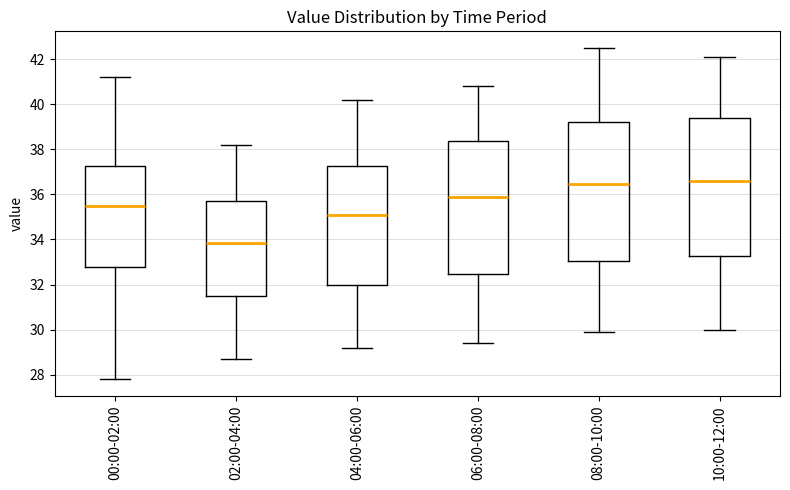

Reading left to right, read every box against the y-axis: the position of its median line, the range the box covers, and the ends of its whiskers. The values are not printed on the chart, so give them approximately, as read against the axis.

00:00-02:00: median 35.6, box 32.8 to 37.2, whiskers 27.8 to 41.2
02:00-04:00: median 33.8, box 31.4 to 35.8, whiskers 28.8 to 38.2
04:00-06:00: median 35.2, box 32.0 to 37.2, whiskers 29.2 to 40.2
06:00-08:00: median 36.0, box 32.4 to 38.4, whiskers 29.4 to 40.8
08:00-10:00: median 36.4, box 33.0 to 39.2, whiskers 30.0 to 42.6
10:00-12:00: median 36.6, box 33.2 to 39.4, whiskers 30.0 to 42.2